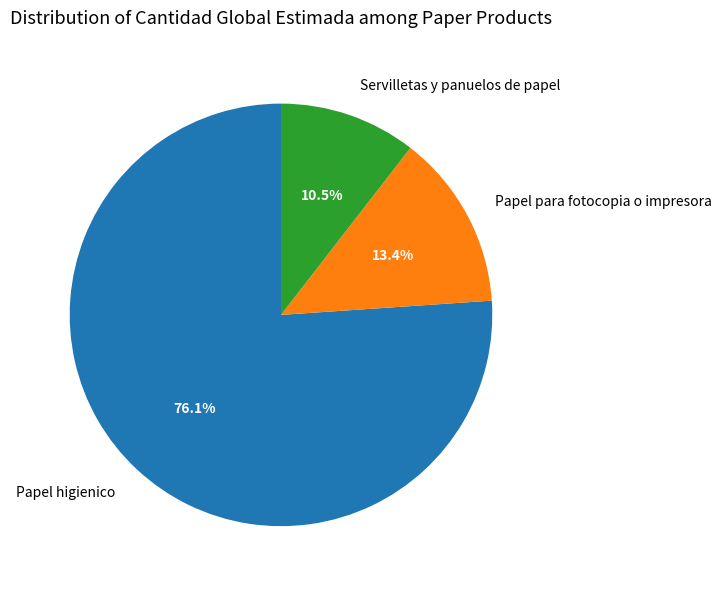

Approximately how many times larger is the value at Servilletas y panuelos de papel compared to Papel higienico?

0.1